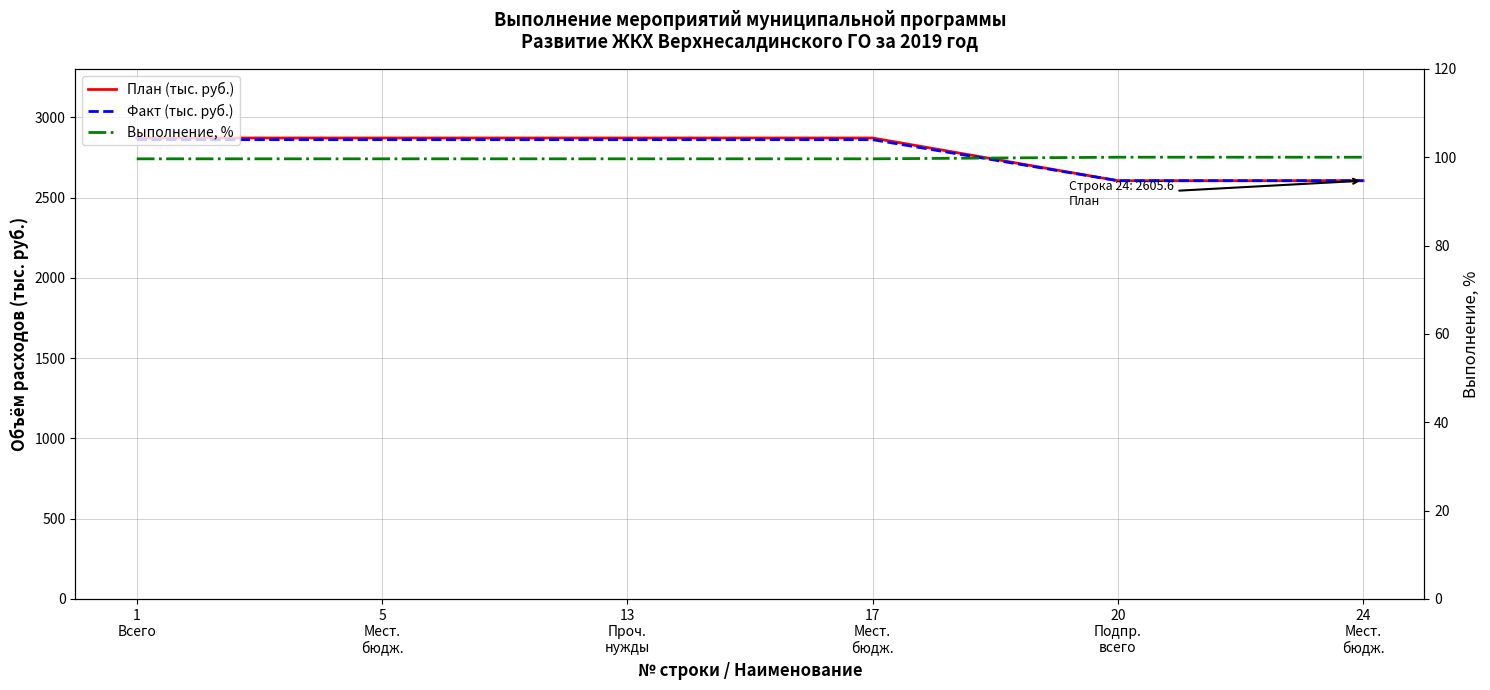

Reading left to right, list all the values displayed in this chart.

План (тыс. руб.): 2871.6	2871.6	2871.6	2871.6	2605.6	2605.6
Факт (тыс. руб.): 2861.1	2861.1	2861.1	2861.1	2605.5	2605.5
Выполнение, %: 99.6	99.6	99.6	99.6	100.0	100.0